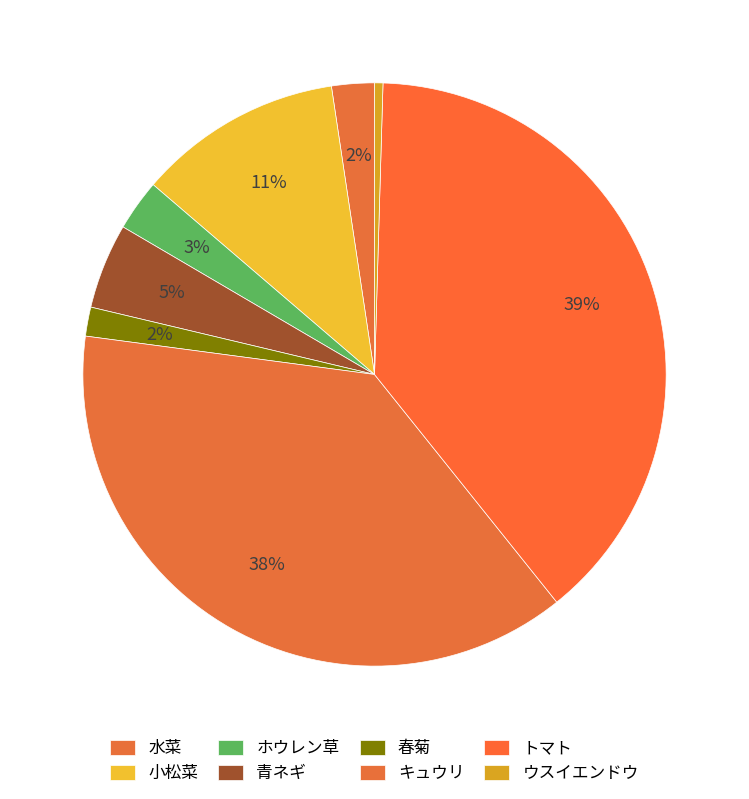

To the nearest percent, what is the average slice percentage?

12%